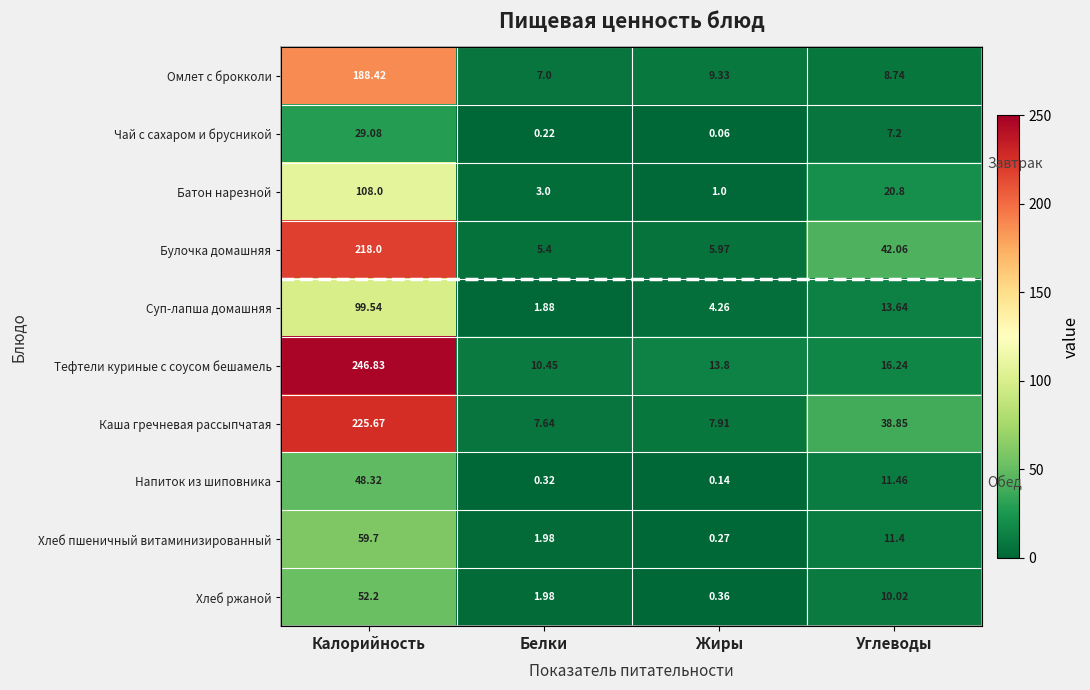

Is the value of Каша гречневая рассыпчатая at Калорийность greater than the value of Батон нарезной at Калорийность?

Yes